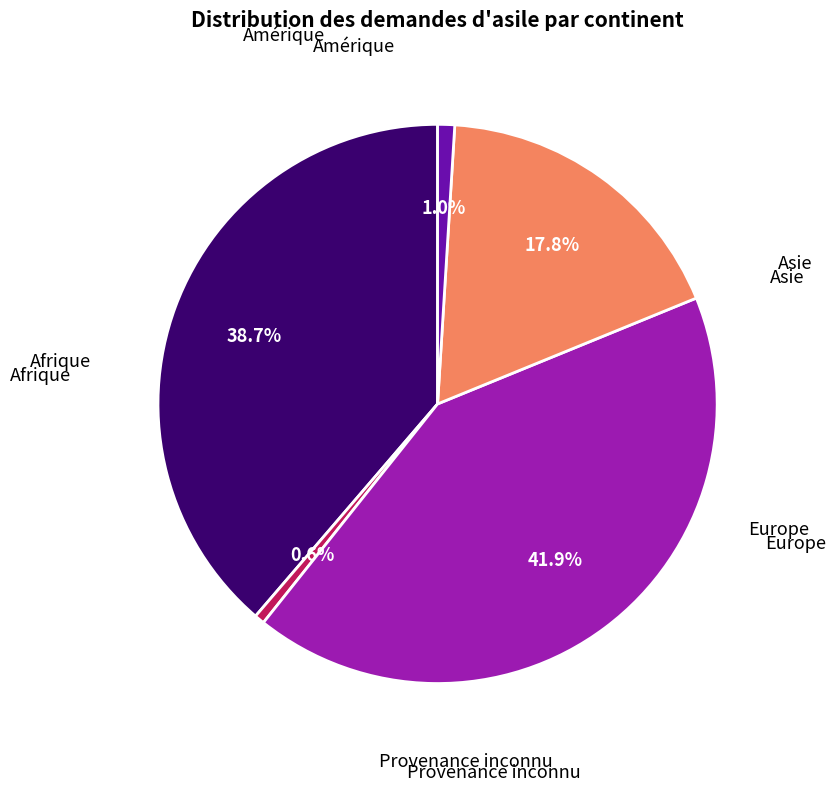

Is there any slice that represents more than half of the pie?

No